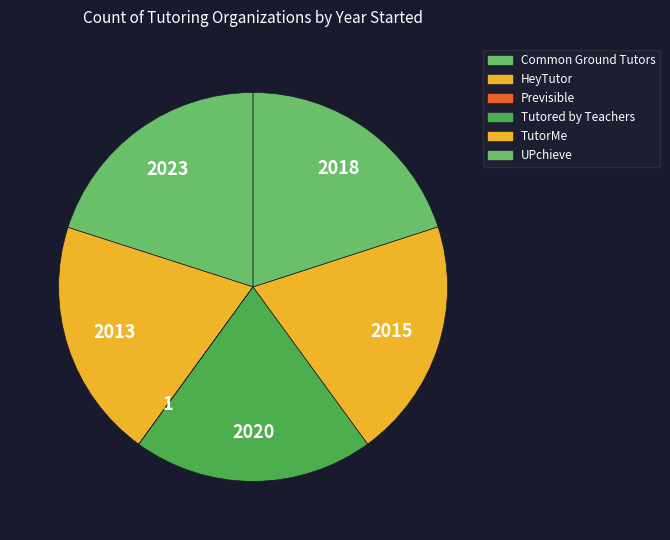

To the nearest percent, what portion does TutorMe represent?

20%